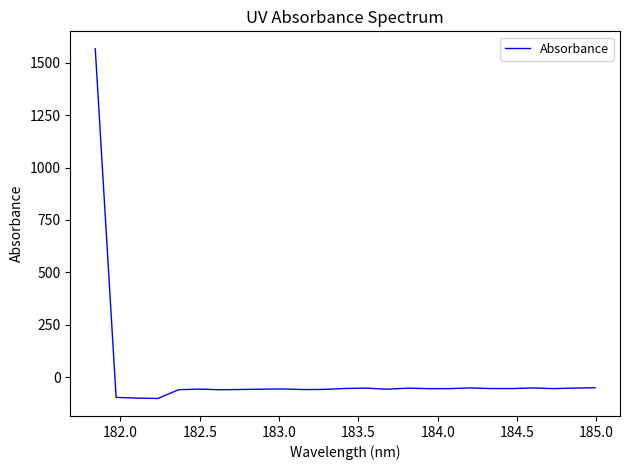

What is the difference between the maximum and minimum values?

1668.6